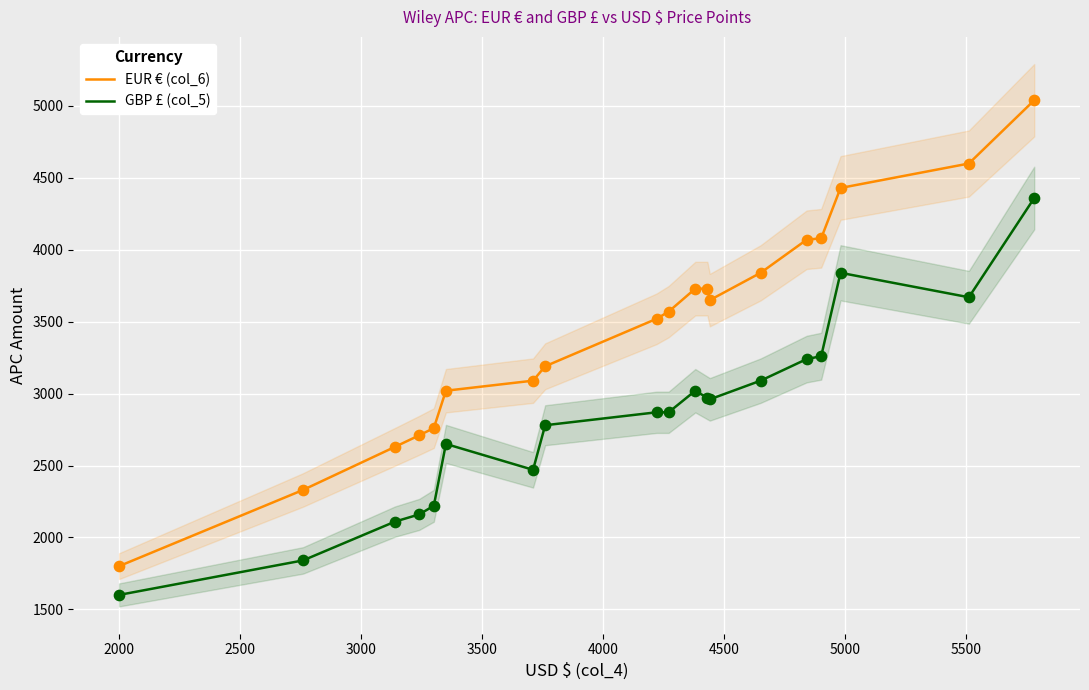

At how many categories does at least one series exceed 1646?

19